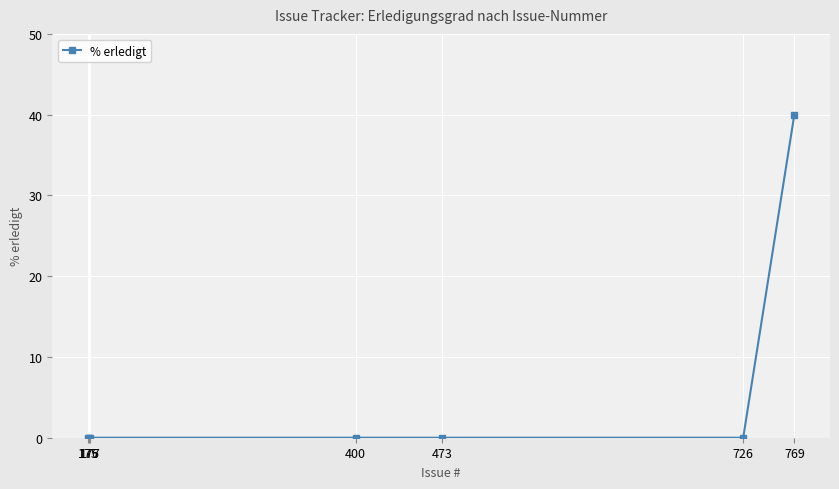

What is the maximum value shown in the chart?

40